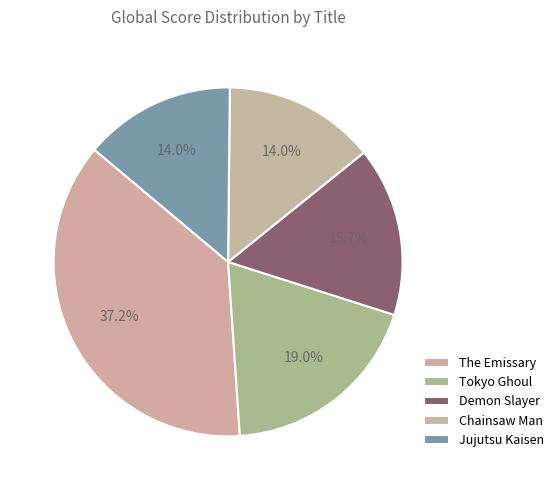

Count the number of slices in the pie.

5